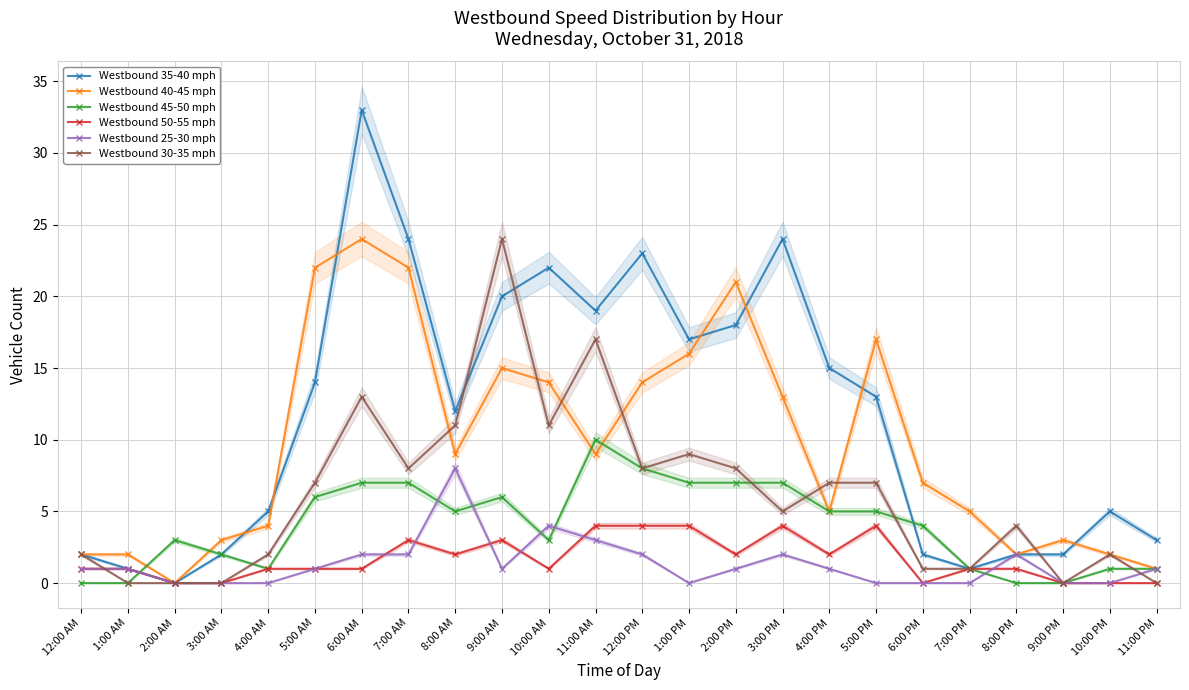

What position from the right is 5:00 AM?

19